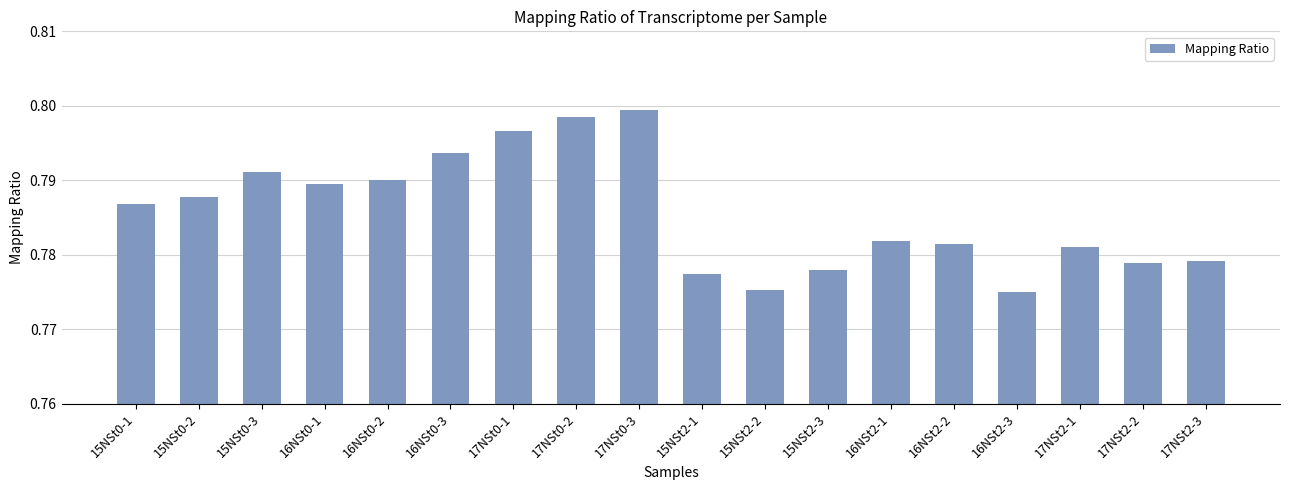

Which category has the highest value across all series?

17NSt0-3